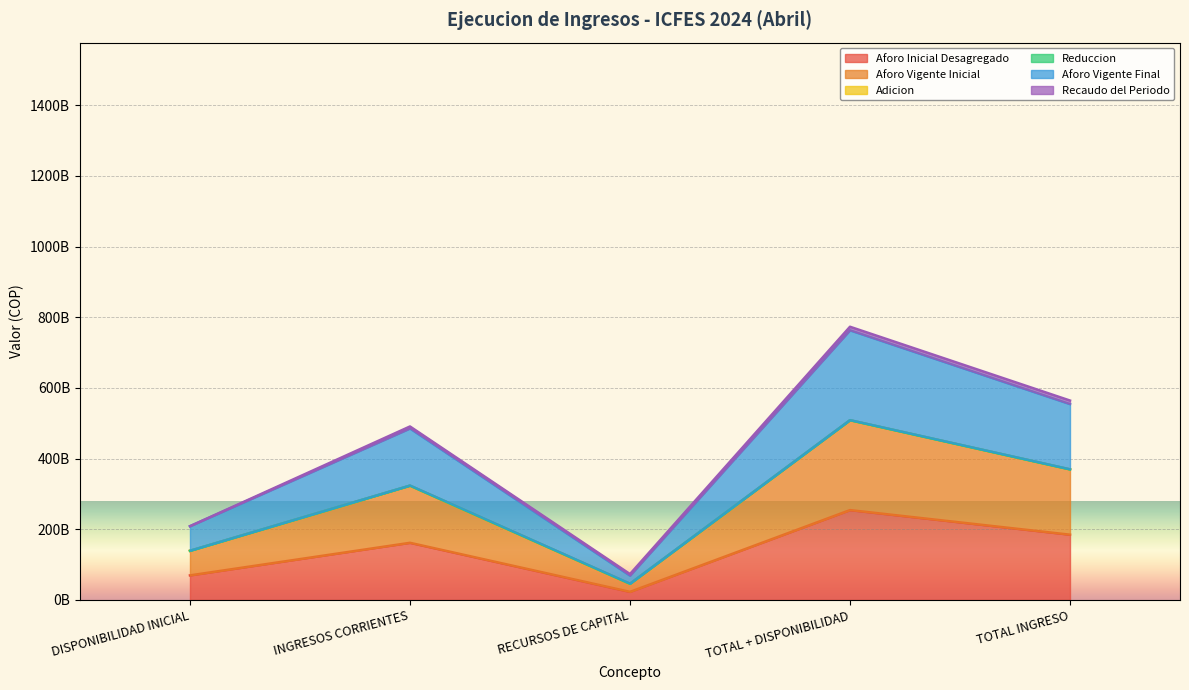

At which category does Aforo Inicial Desagregado reach its first local valley?

RECURSOS DE CAPITAL